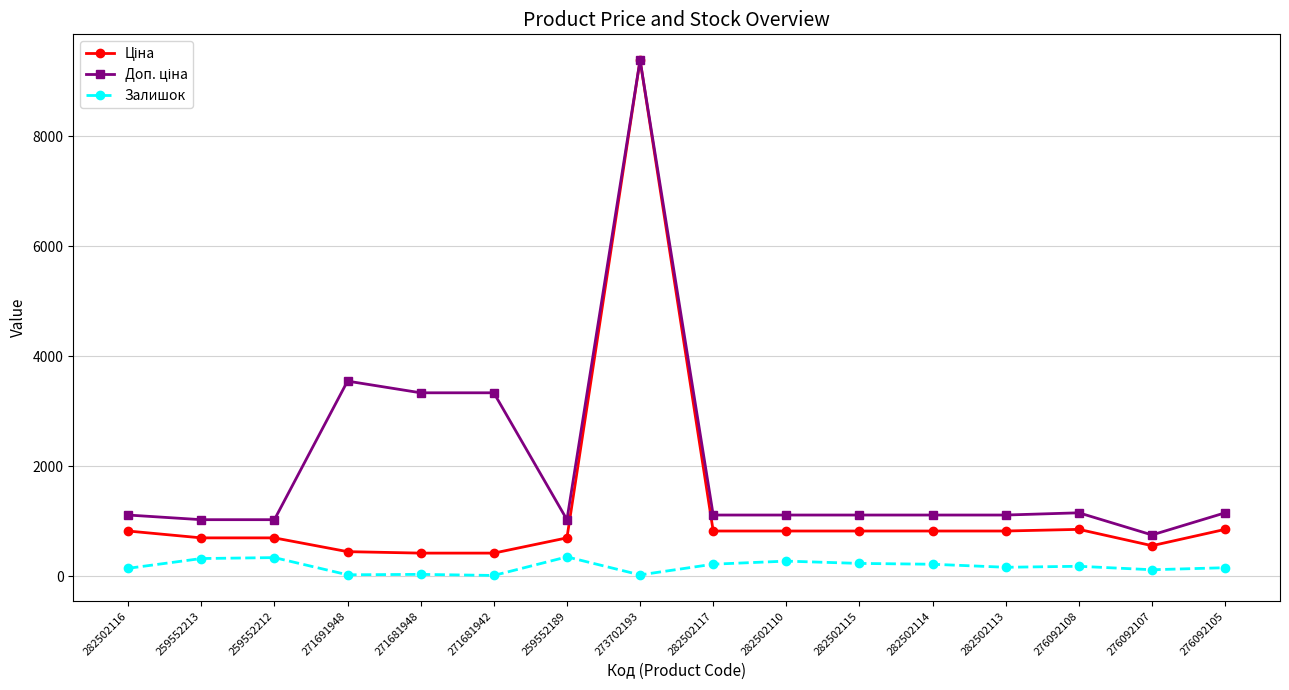

How many lines are shown in the chart?

3